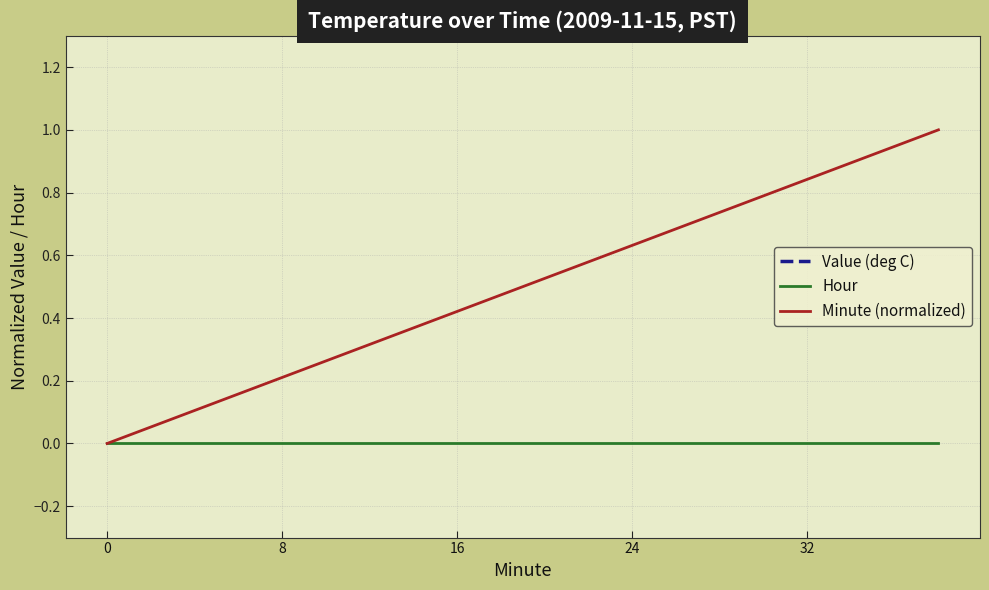

What is the sum of all Value (deg C) values?

108.0